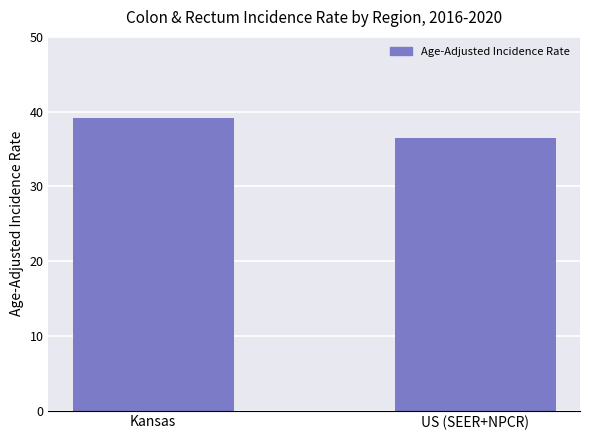

Reading right to left, list all the values displayed in this chart.

36.5	39.1